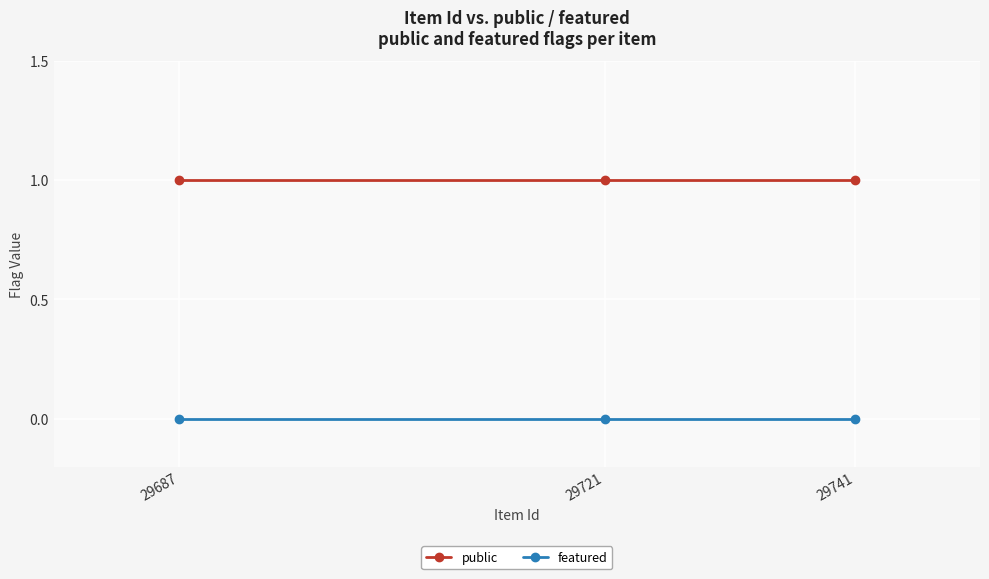

At 29721, list the series in order from smallest to largest.

featured, public